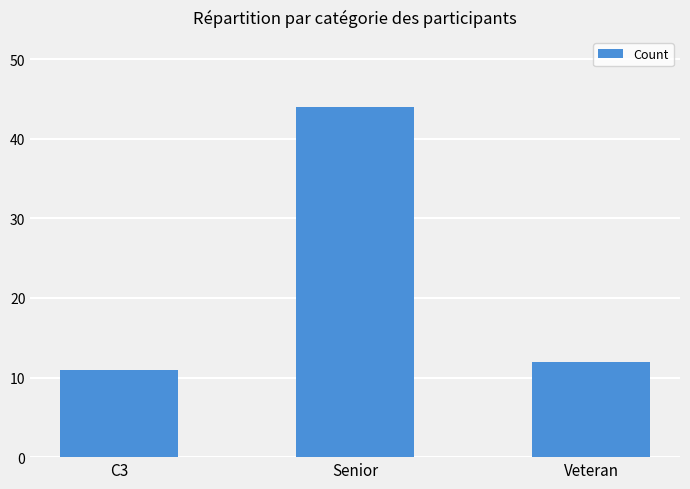

What is the change in value from C3 to Senior?

+33